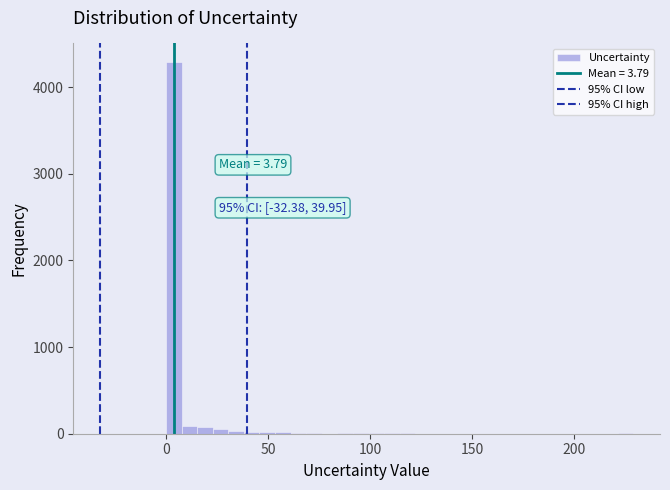

Read against the x-axis, roughly where is the centre of the tallest bar?

5